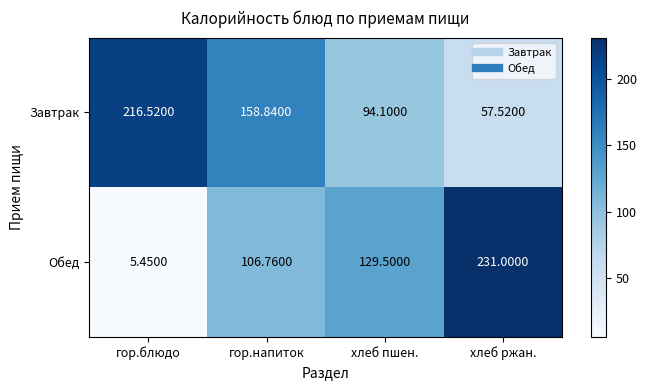

Which category has the lowest value in the Обед series?

гор.блюдо